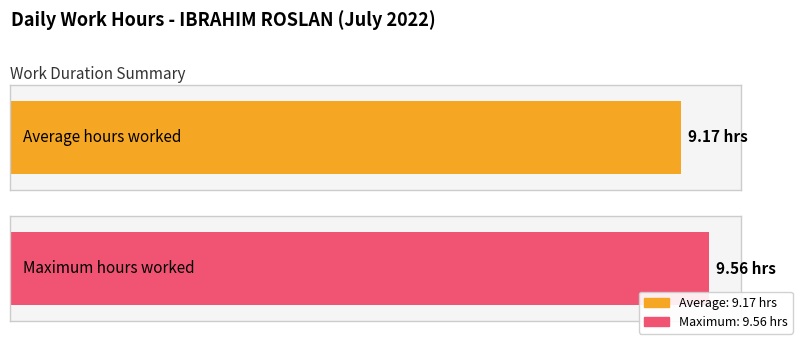

What is the maximum value shown in the chart?

9.6